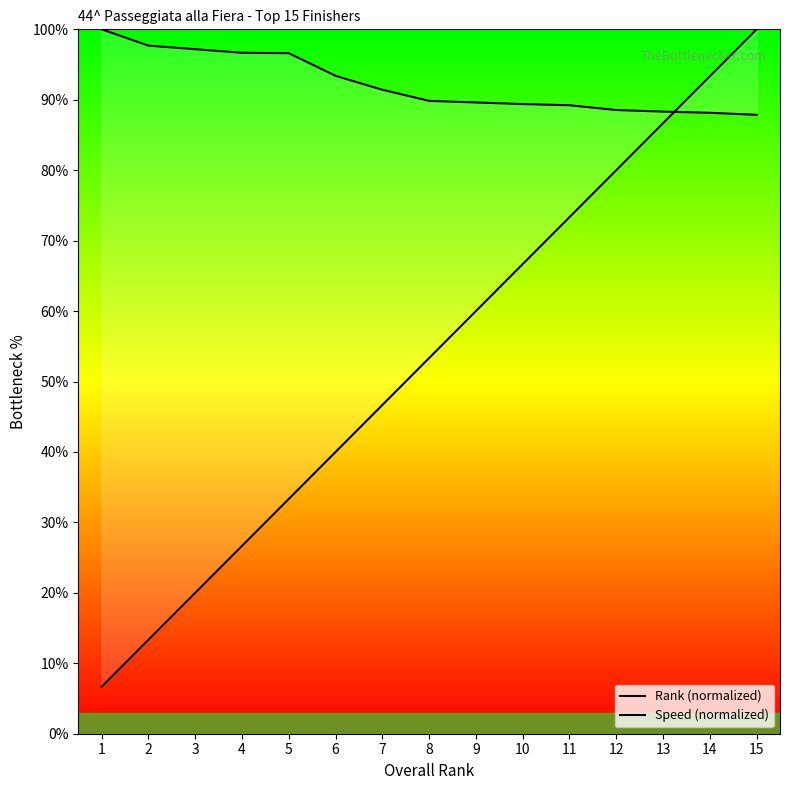

Is it true that Rank (normalized) equals 67.8 at 6?

False